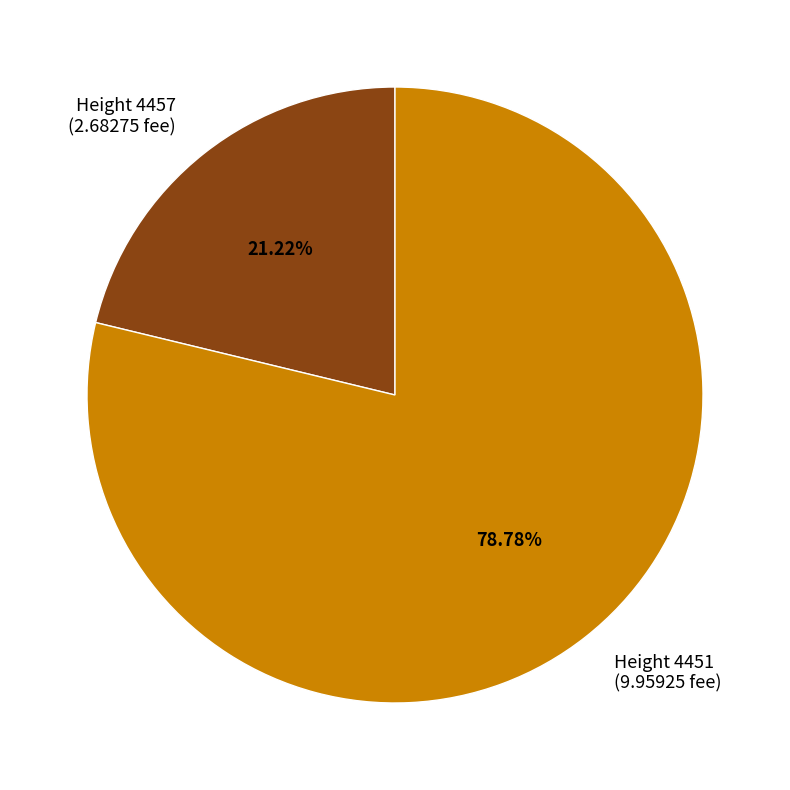

Is there any slice that represents more than half of the pie?

Yes